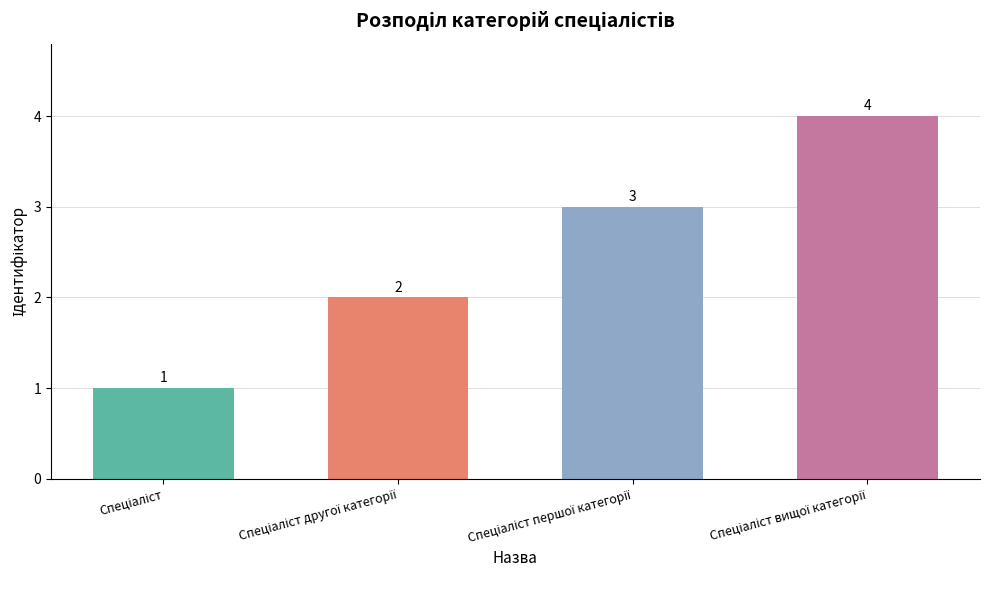

Count the values in the range 2 to 4.

3